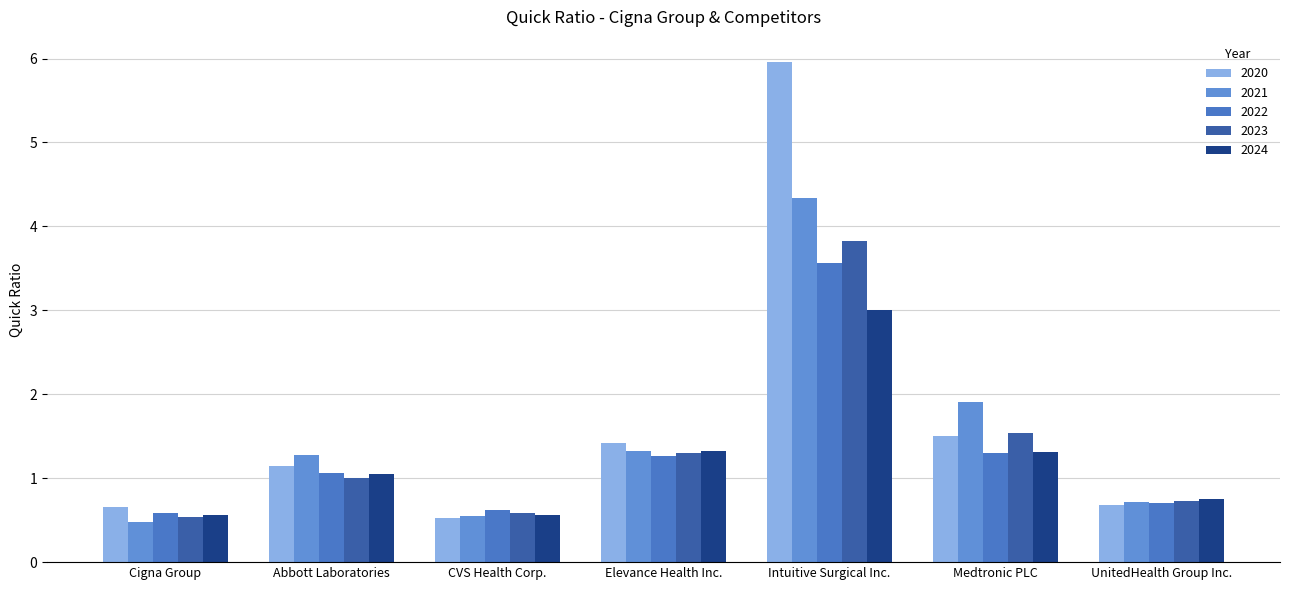

Reading left to right, transcribe all the data shown in this chart.

2020: 0.7	1.1	0.5	1.4	6.0	1.5	0.7
2021: 0.5	1.3	0.6	1.3	4.3	1.9	0.7
2022: 0.6	1.1	0.6	1.3	3.6	1.3	0.7
2023: 0.5	1.0	0.6	1.3	3.8	1.5	0.7
2024: 0.6	1.1	0.6	1.3	3.0	1.3	0.8